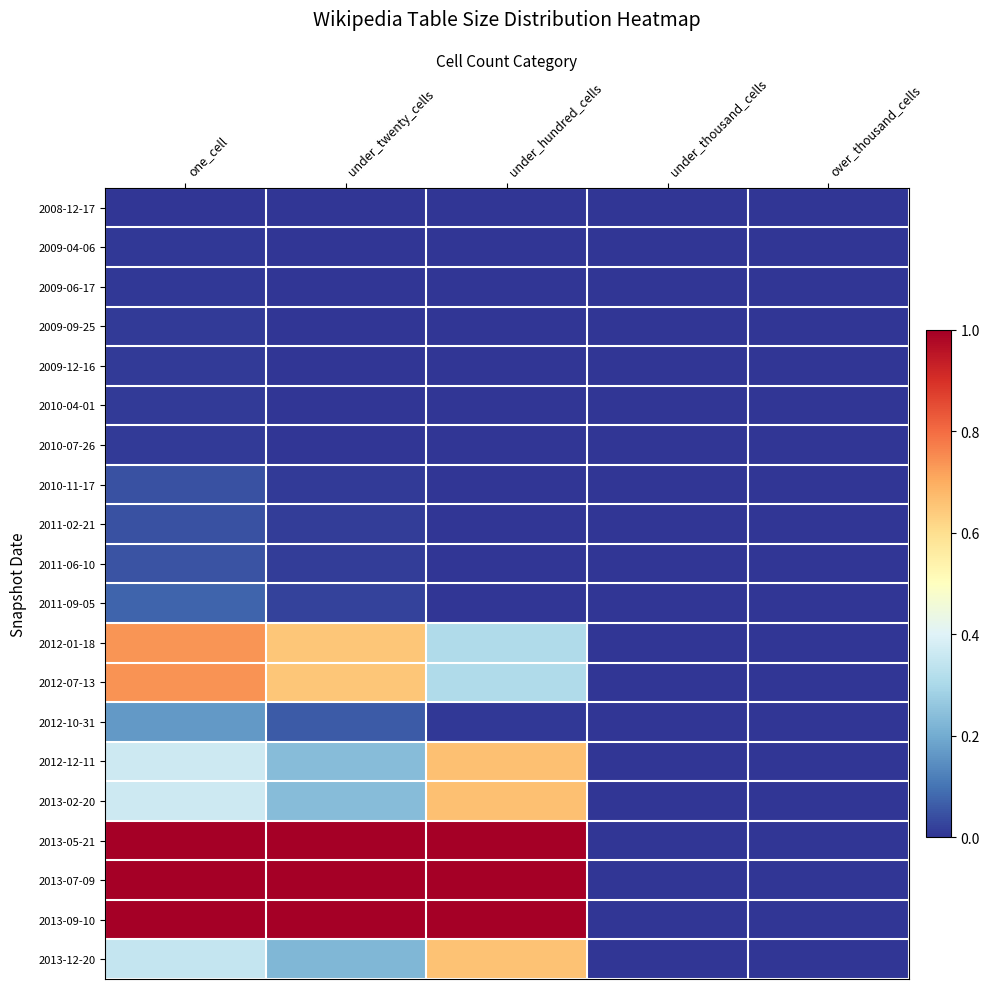

How many distinct data groups are displayed?

20